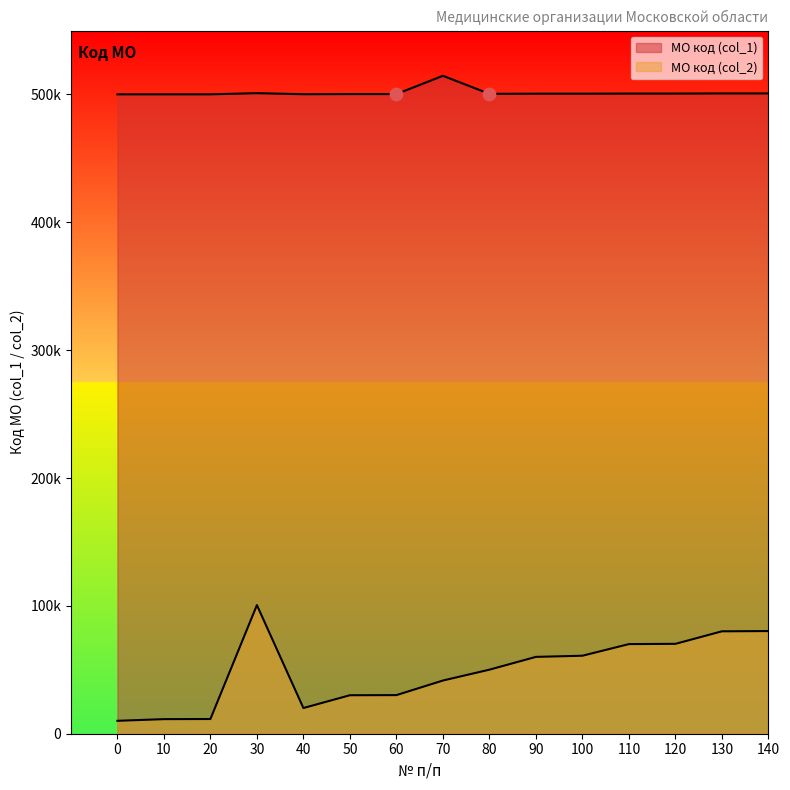

What is the total value across all series at 30?

601607